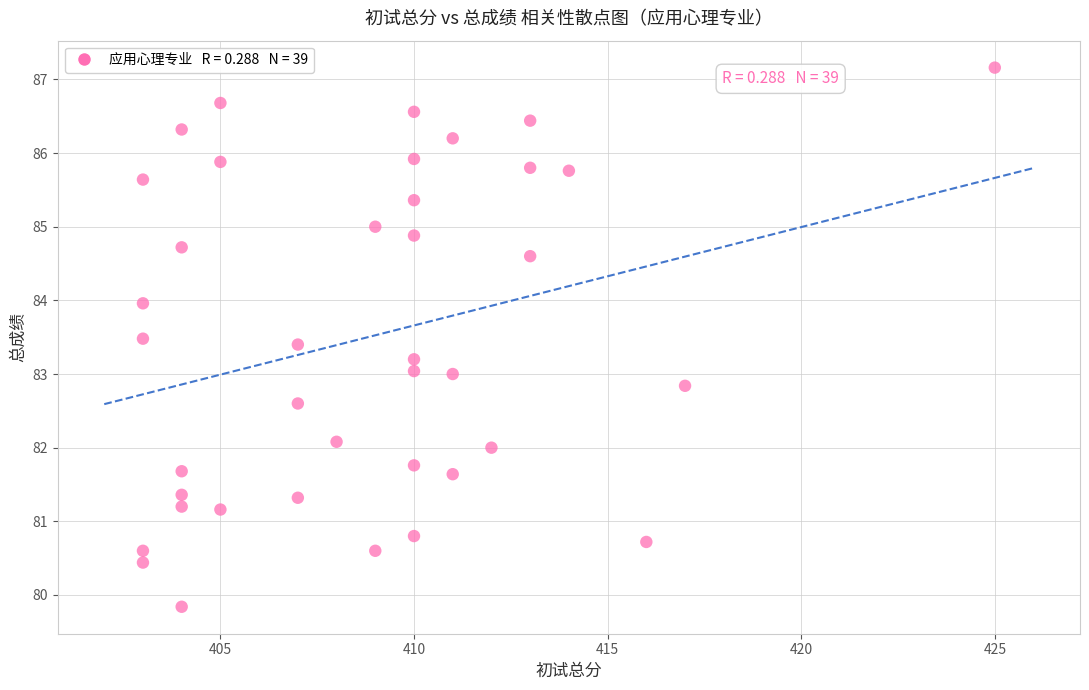

What is the range of Y values (max minus min)?

7.3